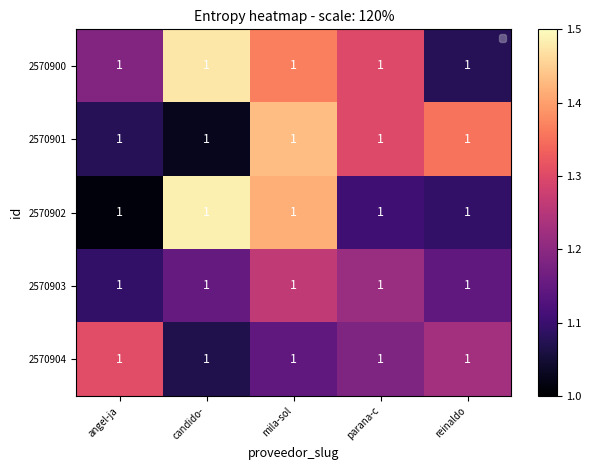

Reading left to right, what are all the values shown in this chart?

2570900: angel-ja=1.0	candido-=1.0	mila-sol=1.0	parana-c=1.0	reinaldo=1.0
2570901: angel-ja=1.0	candido-=1.0	mila-sol=1.0	parana-c=1.0	reinaldo=1.0
2570902: angel-ja=1.0	candido-=1.0	mila-sol=1.0	parana-c=1.0	reinaldo=1.0
2570903: angel-ja=1.0	candido-=1.0	mila-sol=1.0	parana-c=1.0	reinaldo=1.0
2570904: angel-ja=1.0	candido-=1.0	mila-sol=1.0	parana-c=1.0	reinaldo=1.0